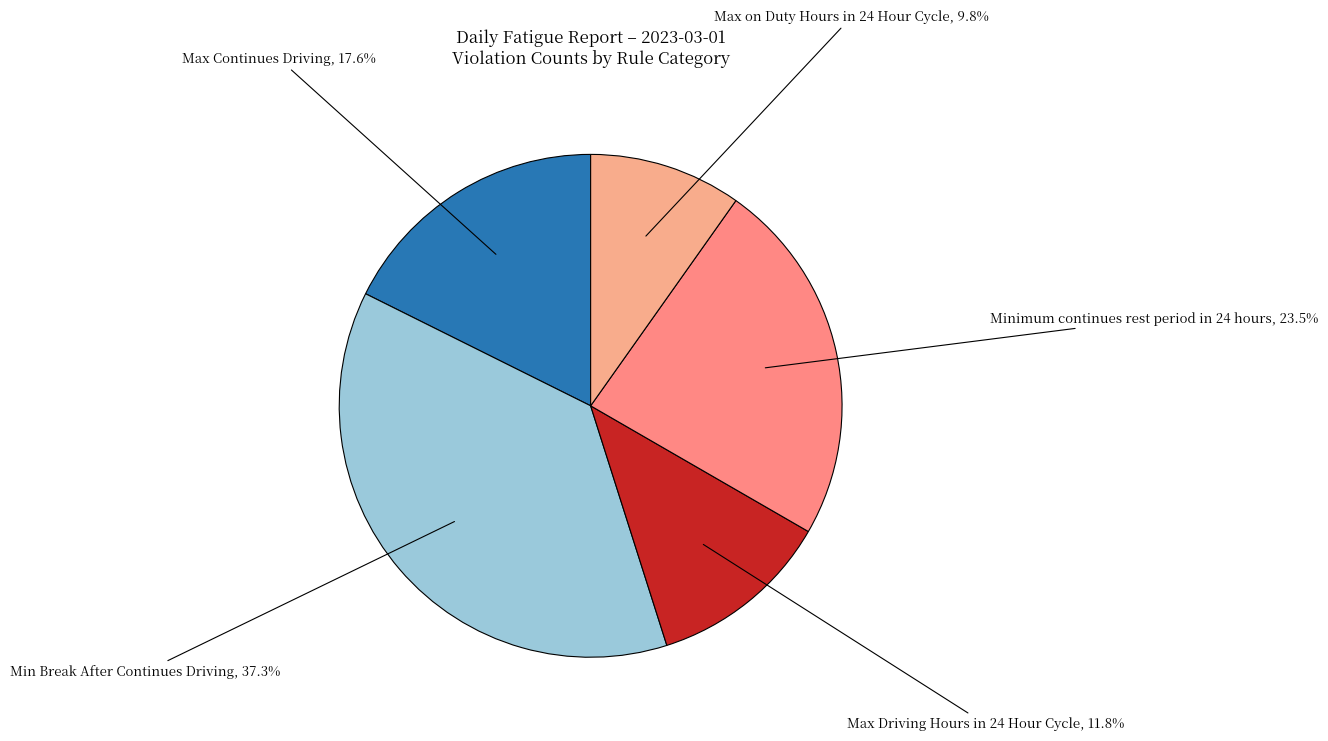

How many segments does this pie chart have?

5